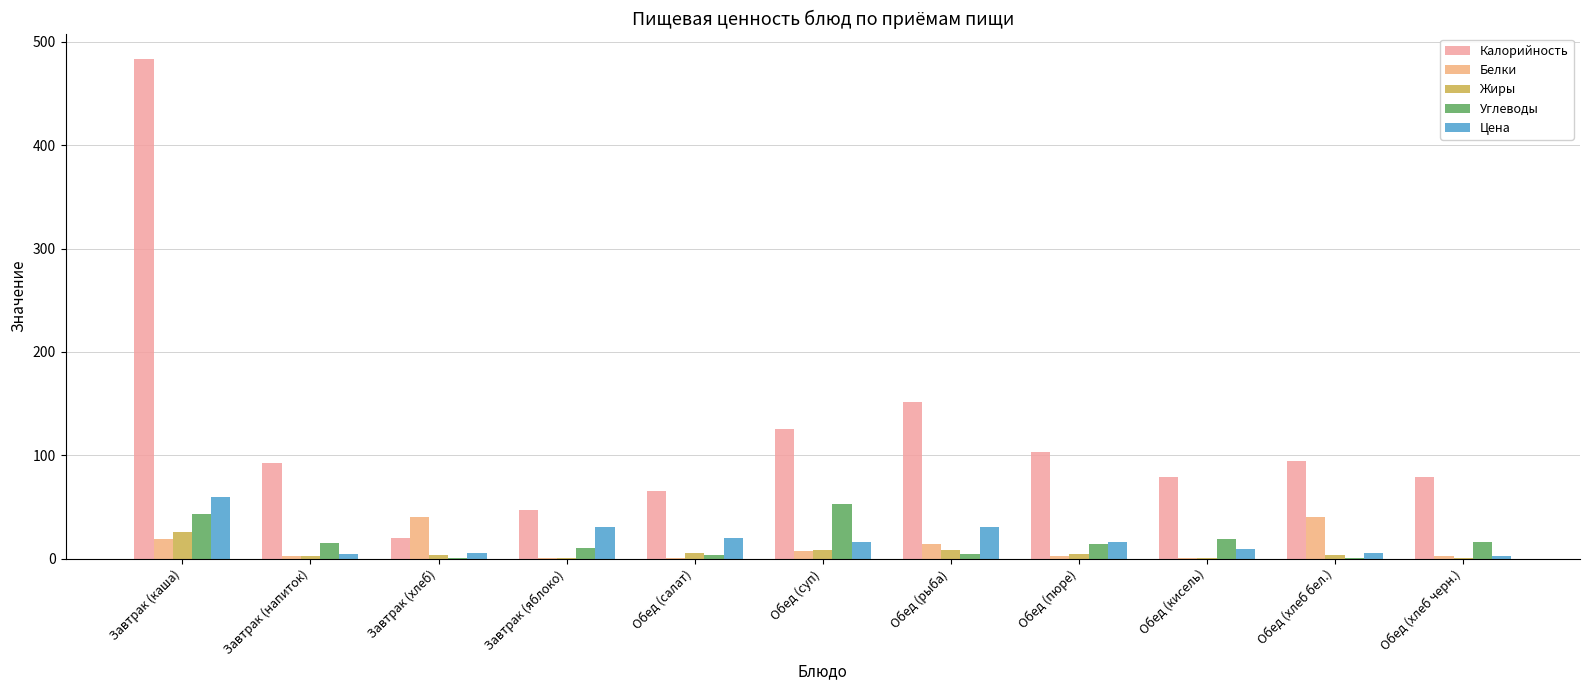

Is the value of Калорийность at Обед (салат) greater than the value of Углеводы at Обед (хлеб черн.)?

Yes